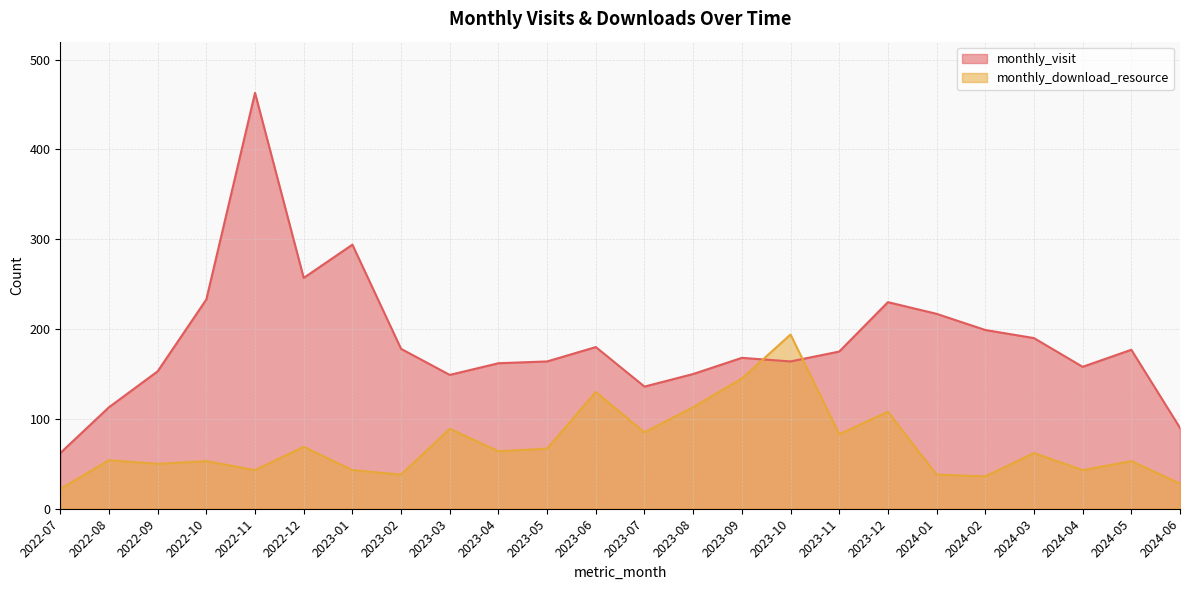

Does the chart have visible grid lines?

Yes